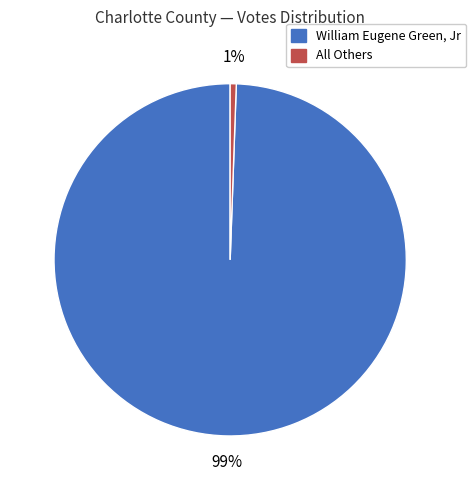

Rank the categories by value from lowest to highest.

All Others, William Eugene Green, Jr